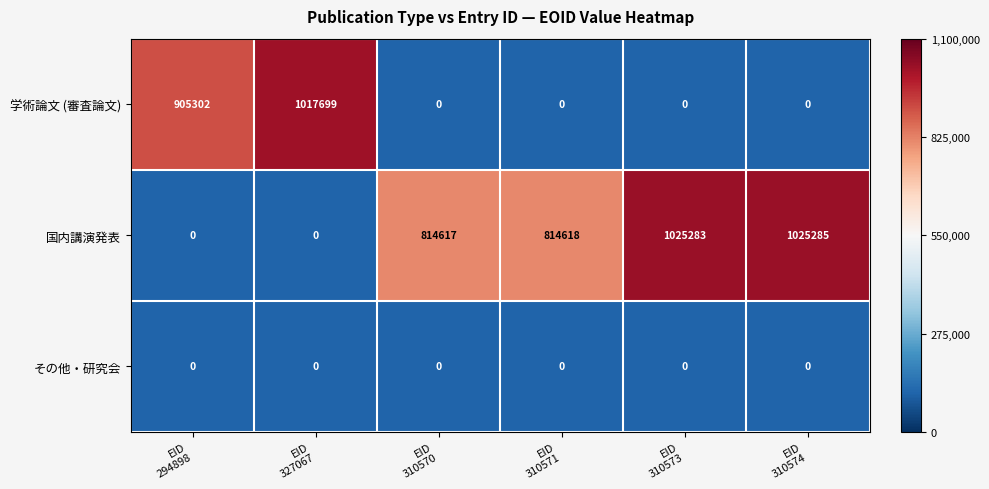

What is the maximum value shown in the chart?

1025285